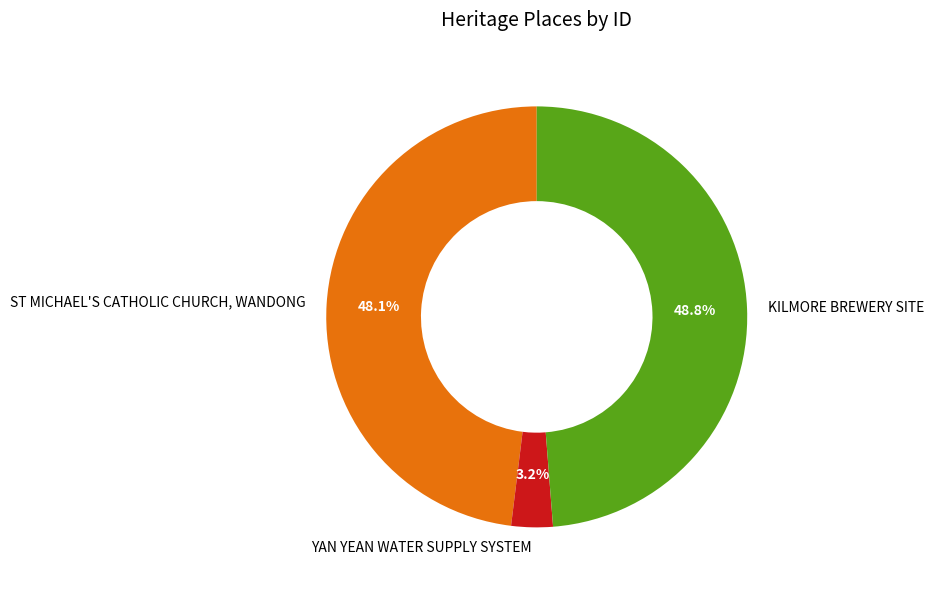

Between ST MICHAEL'S CATHOLIC CHURCH, WANDONG and KILMORE BREWERY SITE, which is larger?

KILMORE BREWERY SITE